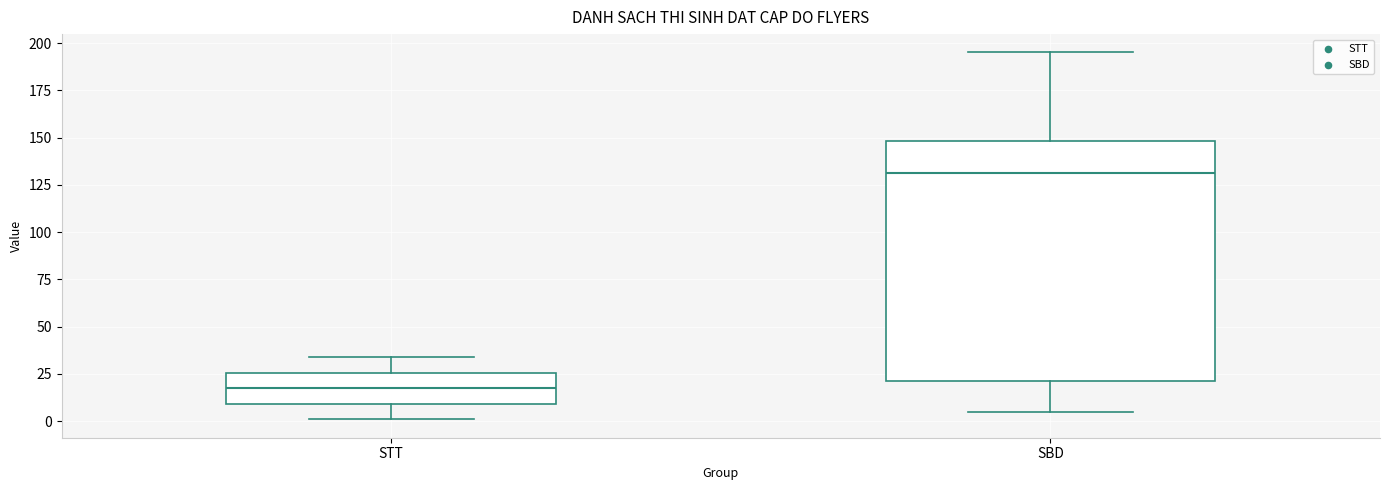

Comparing the boxes themselves (not the whiskers), which one is the tallest?

SBD